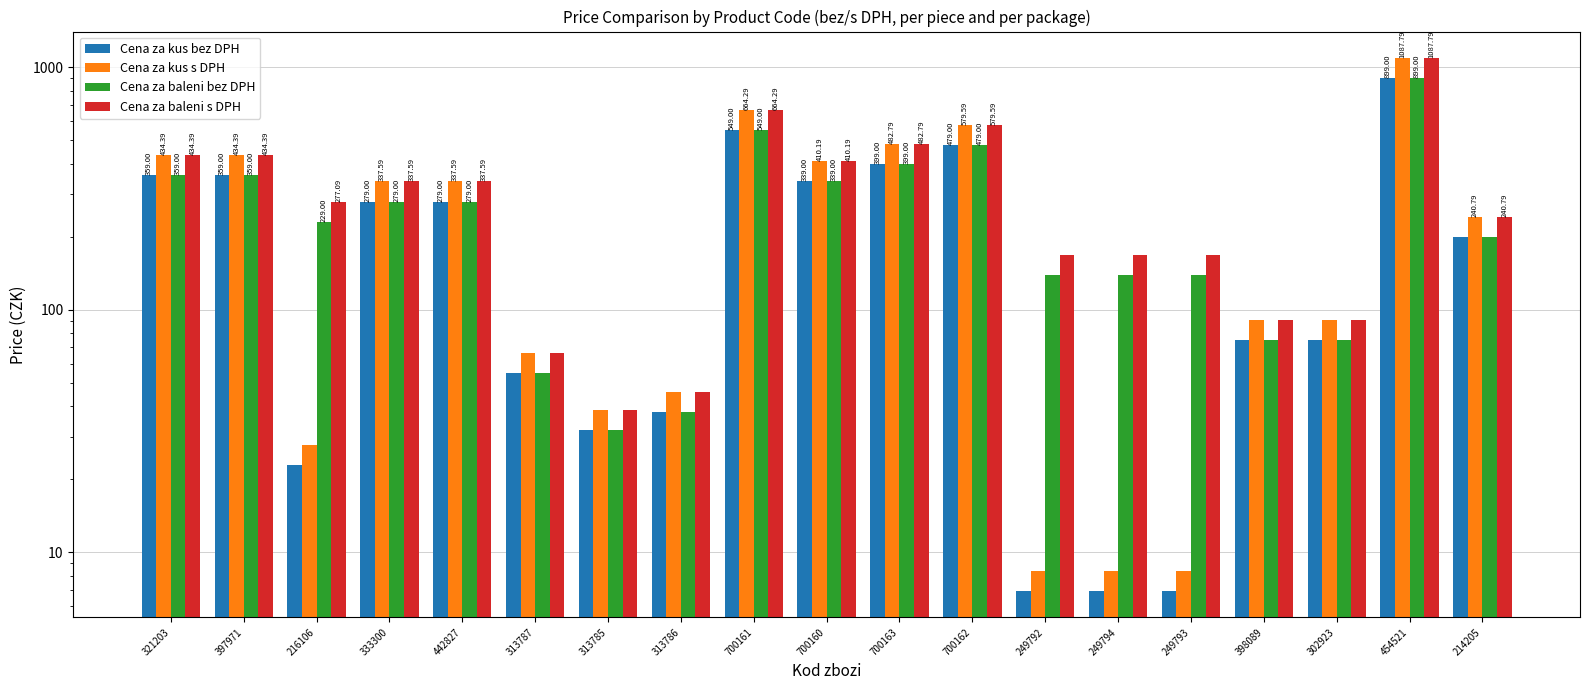

Between 700163 and 302923, which is larger?

700163